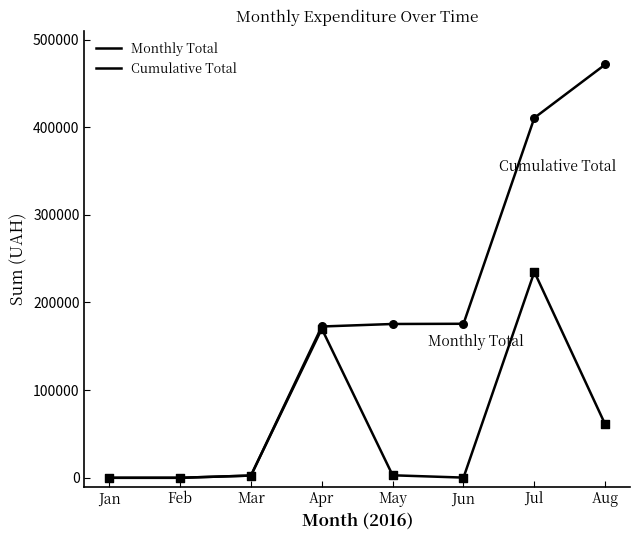

At how many categories does at least one series exceed 147786?

5